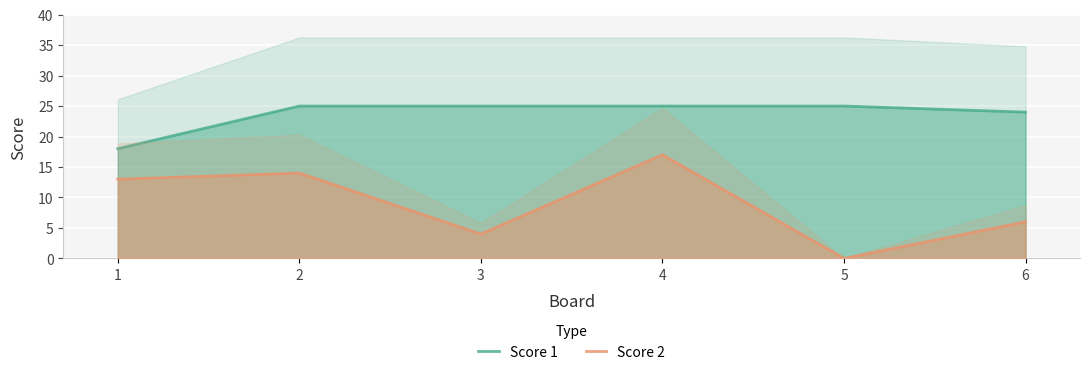

What is the sum of the Score 2 values at 5 and 2?

14